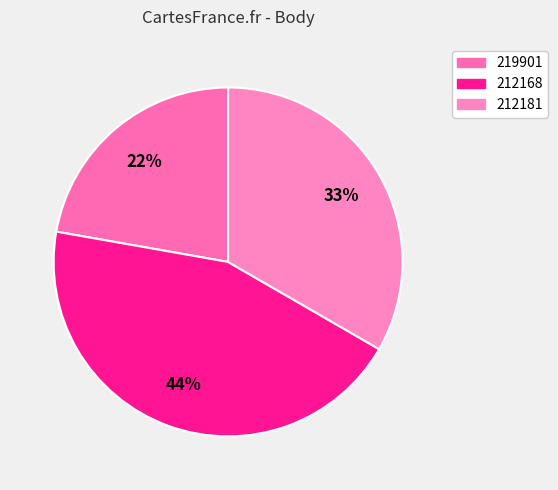

Rank the categories by value from highest to lowest.

212168, 212181, 219901